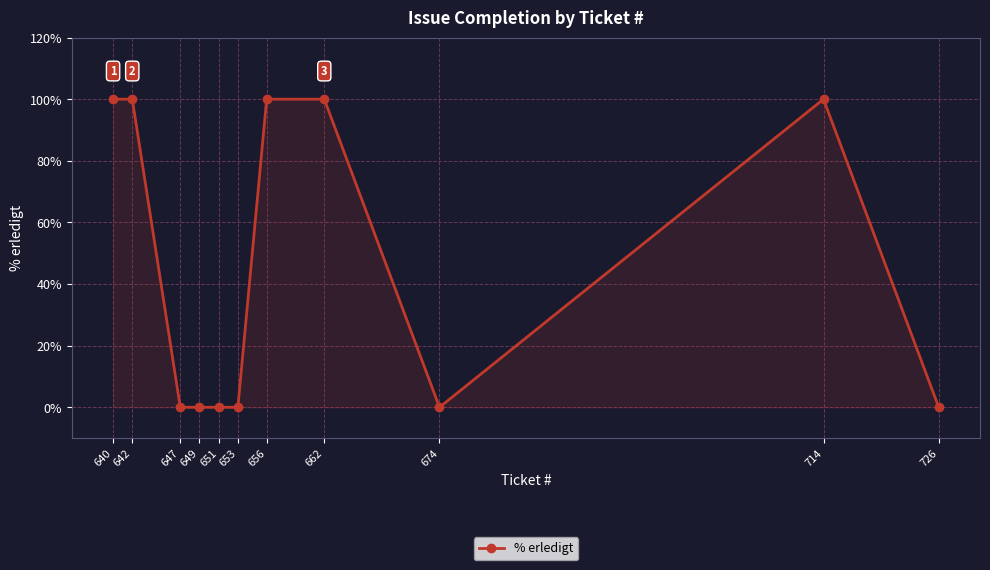

The value at 662 is 100. True or false?

True